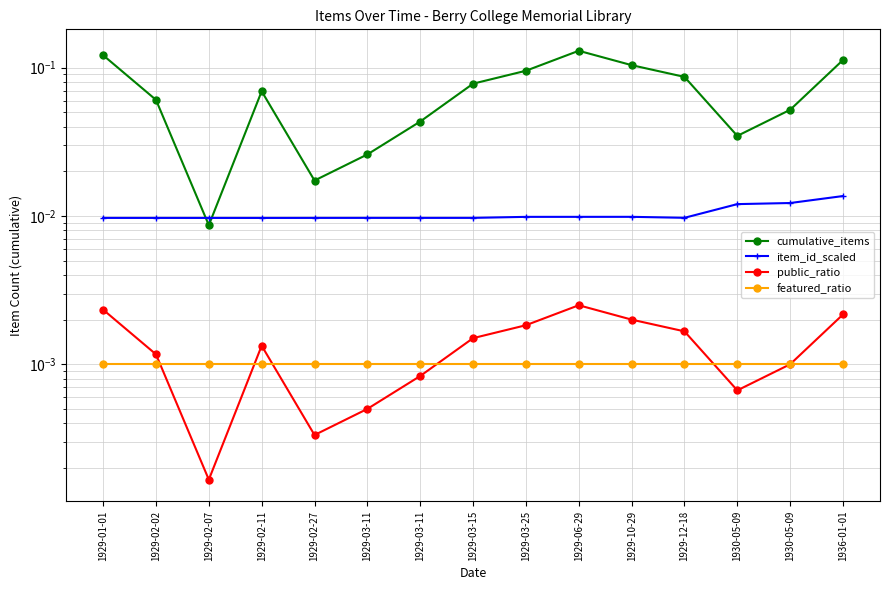

Reading left to right, what are all the values shown in this chart?

cumulative_items: 1929-01-01=0.1	1929-02-02=0.1	1929-02-07=0.0	1929-02-11=0.1	1929-02-27=0.0	1929-03-11=0.0	1929-03-11=0.0	1929-03-15=0.1	1929-03-25=0.1	1929-06-29=0.1	1929-10-29=0.1	1929-12-18=0.1	1930-05-09=0.0	1930-05-09=0.1	1936-01-01=0.1
item_id_scaled: 1929-01-01=0.0	1929-02-02=0.0	1929-02-07=0.0	1929-02-11=0.0	1929-02-27=0.0	1929-03-11=0.0	1929-03-11=0.0	1929-03-15=0.0	1929-03-25=0.0	1929-06-29=0.0	1929-10-29=0.0	1929-12-18=0.0	1930-05-09=0.0	1930-05-09=0.0	1936-01-01=0.0
public_ratio: 1929-01-01=0.0	1929-02-02=0.0	1929-02-07=0.0	1929-02-11=0.0	1929-02-27=0.0	1929-03-11=0.0	1929-03-11=0.0	1929-03-15=0.0	1929-03-25=0.0	1929-06-29=0.0	1929-10-29=0.0	1929-12-18=0.0	1930-05-09=0.0	1930-05-09=0.0	1936-01-01=0.0
featured_ratio: 1929-01-01=0.0	1929-02-02=0.0	1929-02-07=0.0	1929-02-11=0.0	1929-02-27=0.0	1929-03-11=0.0	1929-03-11=0.0	1929-03-15=0.0	1929-03-25=0.0	1929-06-29=0.0	1929-10-29=0.0	1929-12-18=0.0	1930-05-09=0.0	1930-05-09=0.0	1936-01-01=0.0